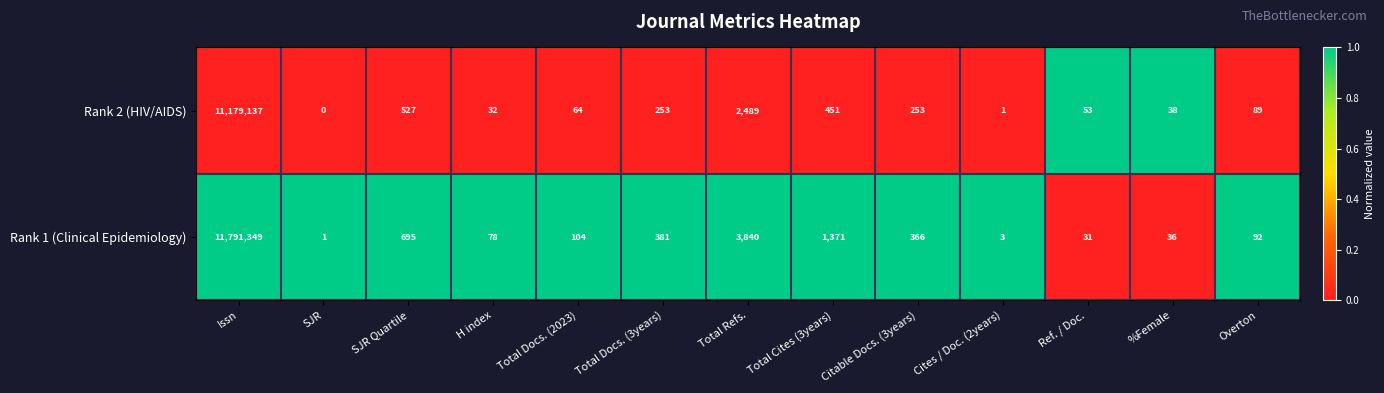

What is the spread (max minus min) of values at Total Refs.?

1351